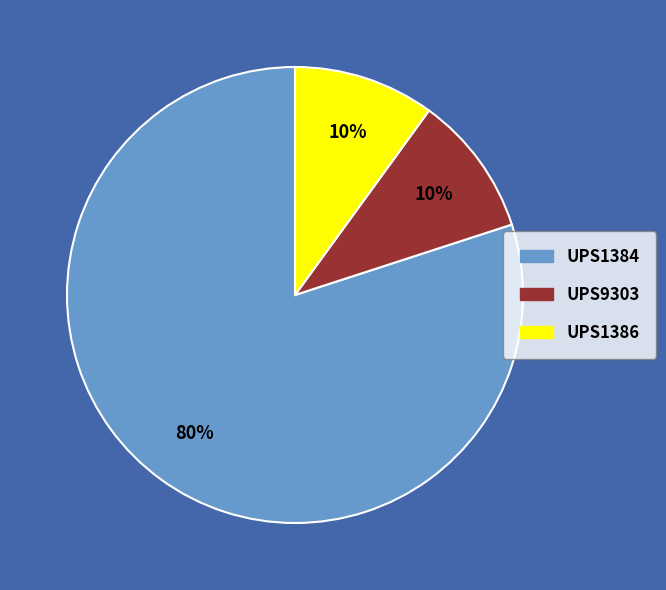

How many segments does this pie chart have?

3